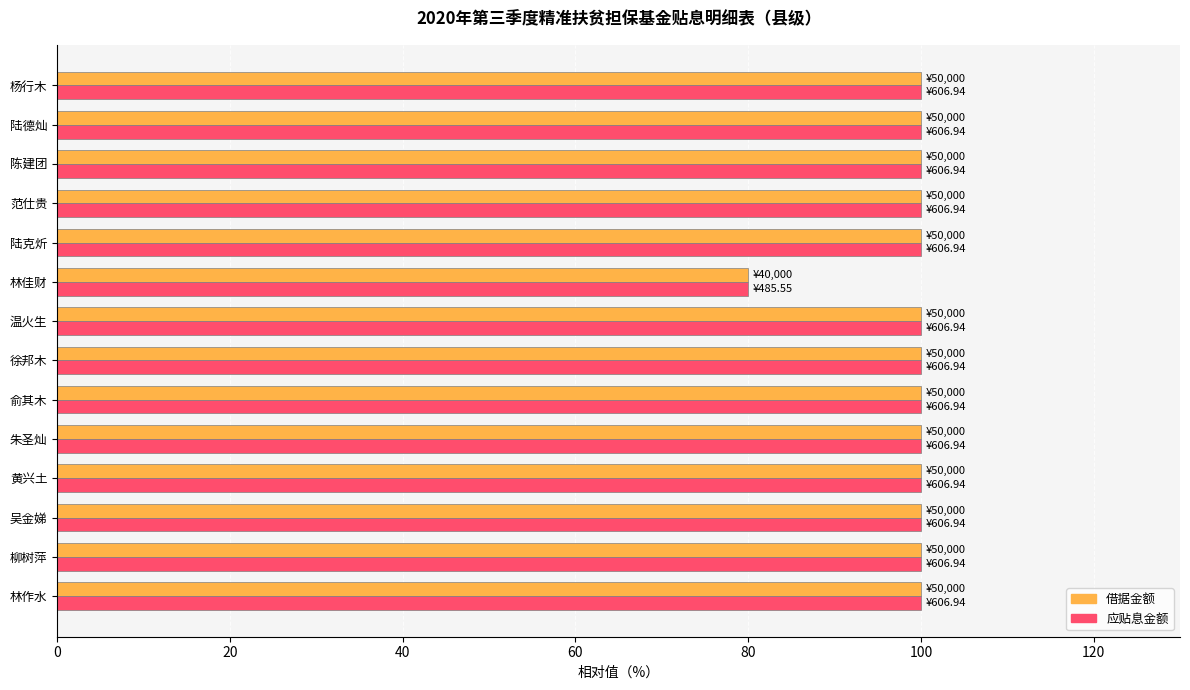

True or false: 应贴息金额 has a value of 100.0 at 黄兴土.

True